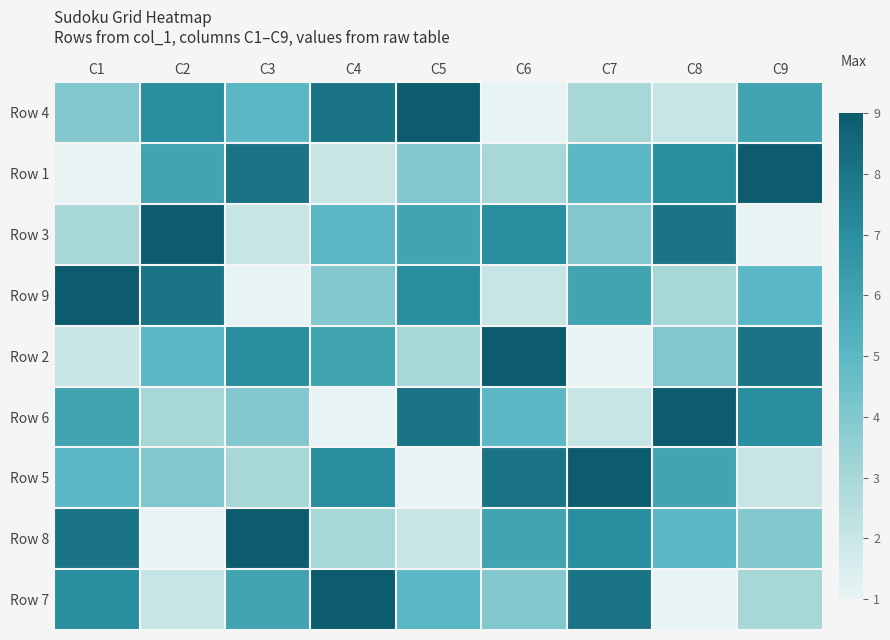

Reading left to right, list all the values displayed in this chart.

Row 4: C1=4	C2=7	C3=5	C4=8	C5=9	C6=1	C7=3	C8=2	C9=6
Row 1: C1=1	C2=6	C3=8	C4=2	C5=4	C6=3	C7=5	C8=7	C9=9
Row 3: C1=3	C2=9	C3=2	C4=5	C5=6	C6=7	C7=4	C8=8	C9=1
Row 9: C1=9	C2=8	C3=1	C4=4	C5=7	C6=2	C7=6	C8=3	C9=5
Row 2: C1=2	C2=5	C3=7	C4=6	C5=3	C6=9	C7=1	C8=4	C9=8
Row 6: C1=6	C2=3	C3=4	C4=1	C5=8	C6=5	C7=2	C8=9	C9=7
Row 5: C1=5	C2=4	C3=3	C4=7	C5=1	C6=8	C7=9	C8=6	C9=2
Row 8: C1=8	C2=1	C3=9	C4=3	C5=2	C6=6	C7=7	C8=5	C9=4
Row 7: C1=7	C2=2	C3=6	C4=9	C5=5	C6=4	C7=8	C8=1	C9=3